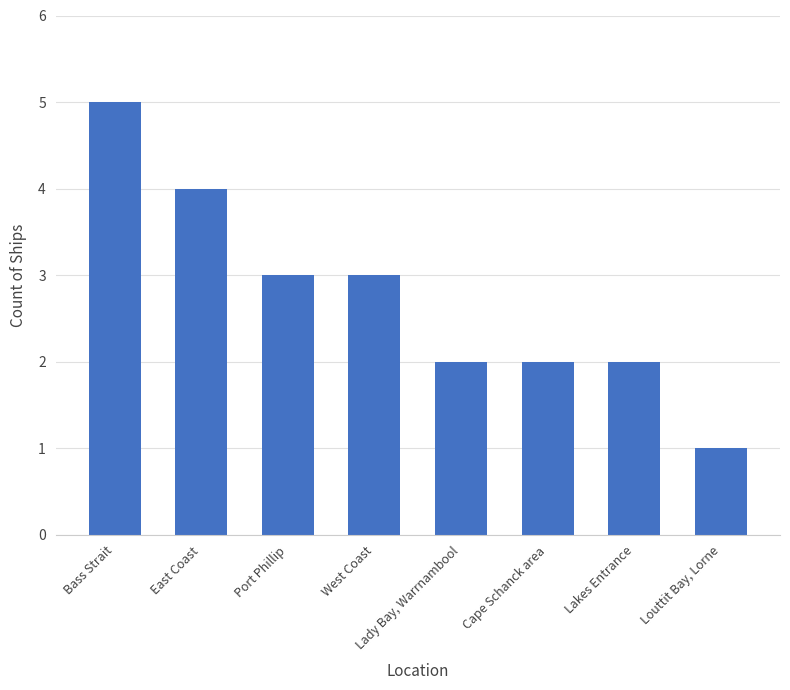

Which category has the highest value across all series?

Bass Strait